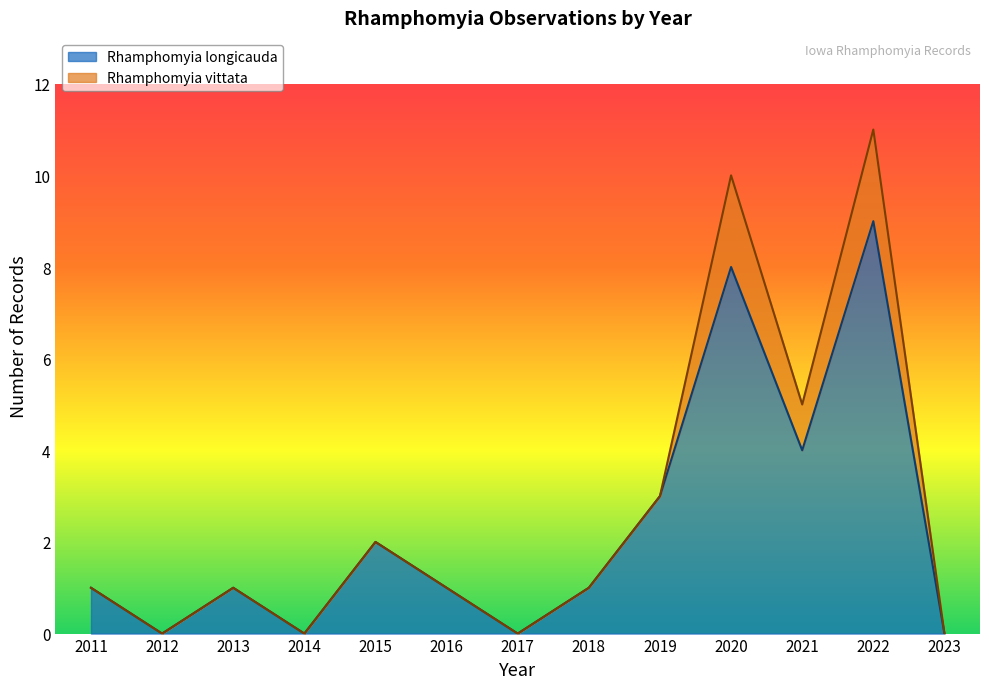

At which category is the sum across all series the highest?

2022